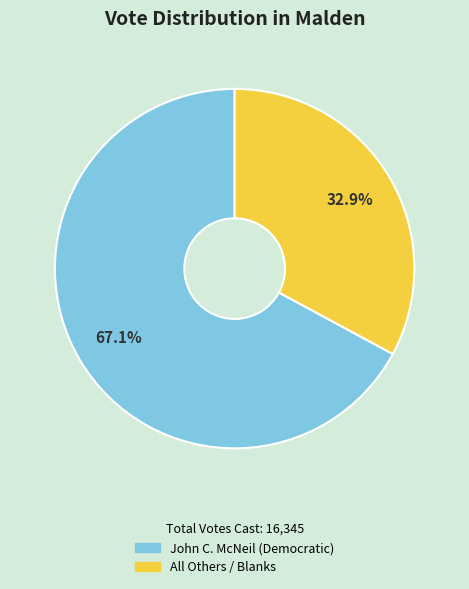

To the nearest percent, what percentage of the pie is All Others / Blanks?

33%